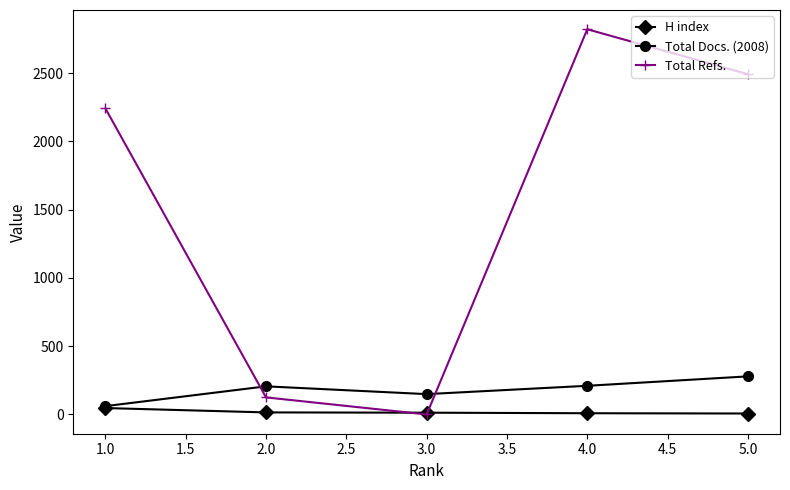

The H index series shows 15 at 2.0. True or false?

True